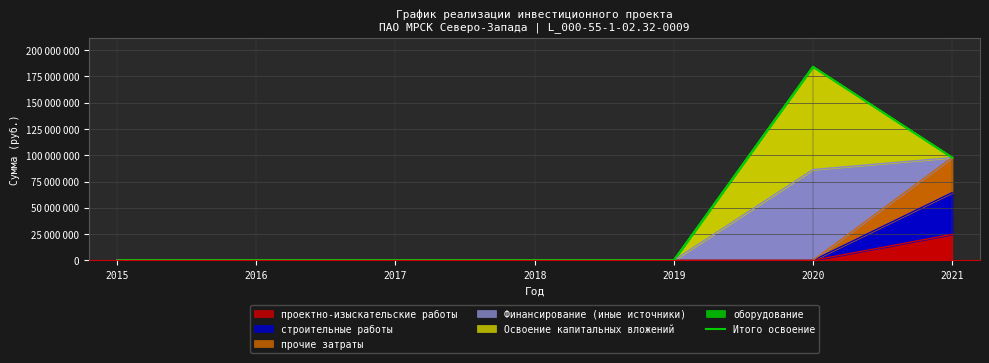

What is the average value?

40278373